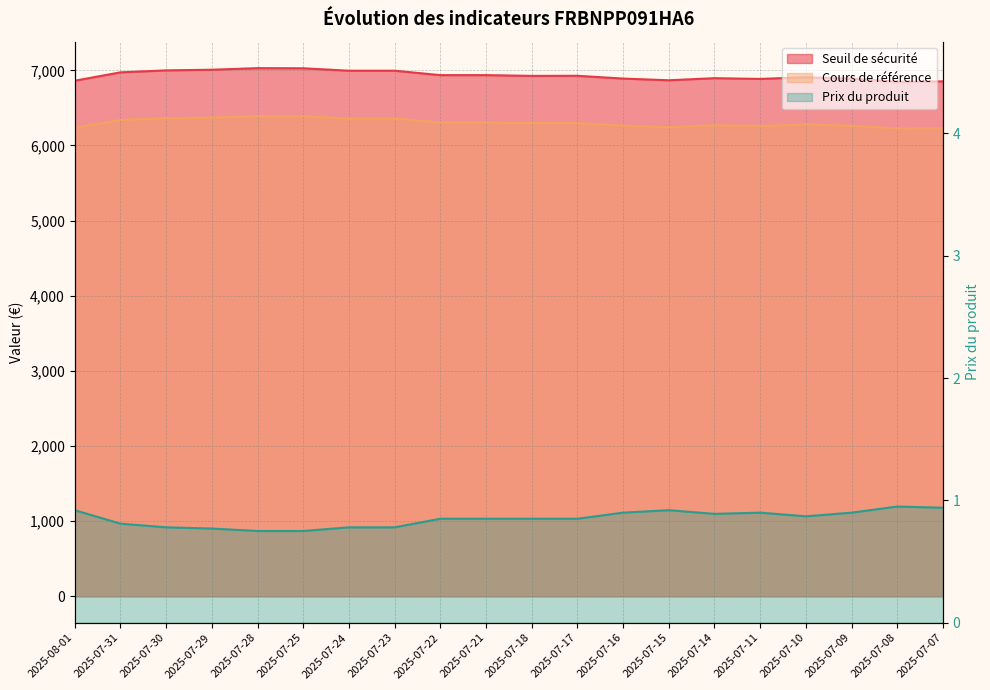

At which label does Seuil de sécurité first exceed 6927?

2025-07-31